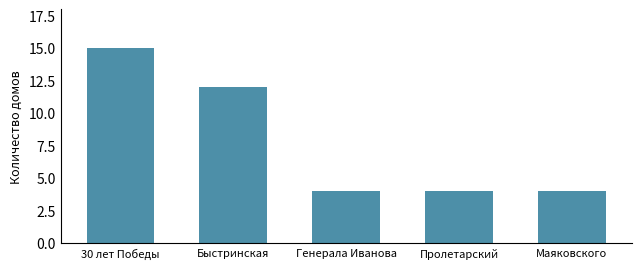

Where is the data nearest to the value 9?

Быстринская